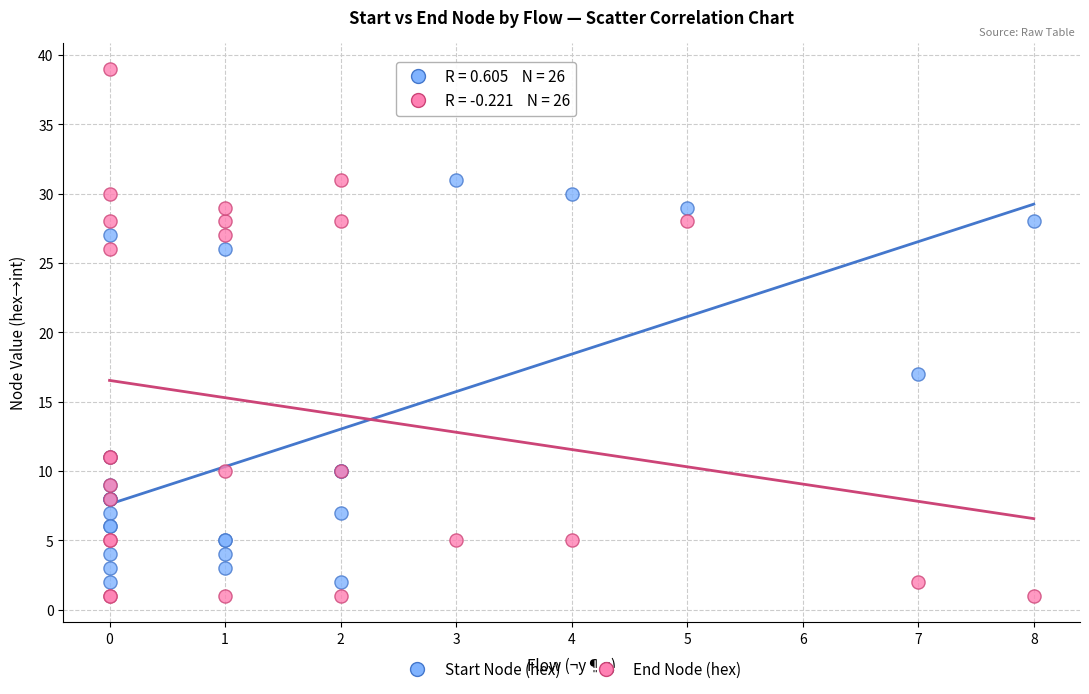

What is the X range (max minus min) for the scatter plot?

8